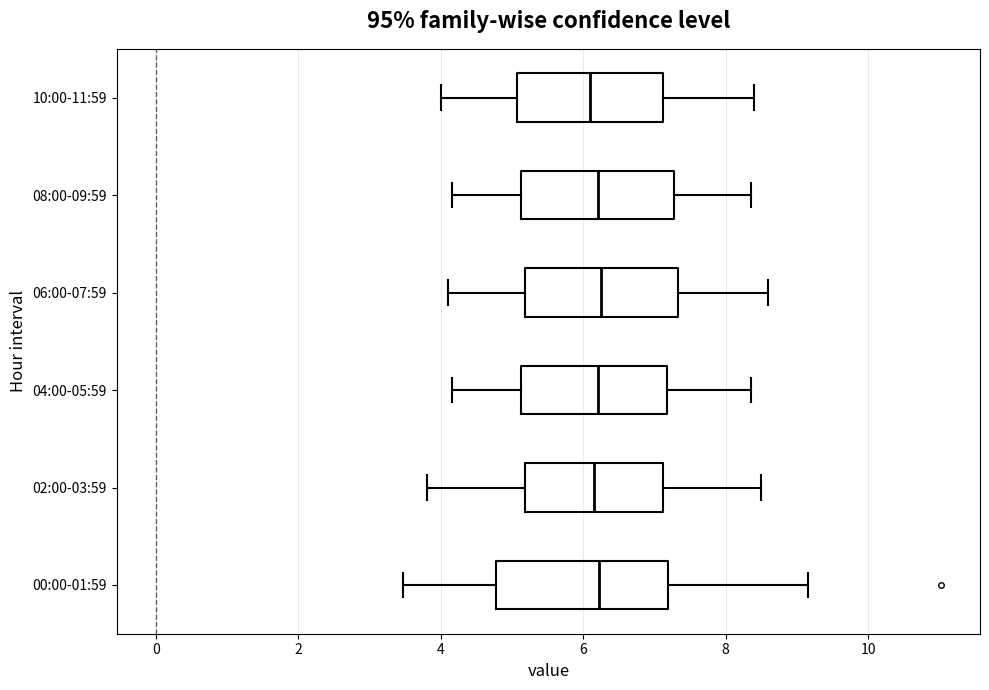

Reading bottom to top, read every box against the x-axis: the position of its median line, the range the box covers, and the ends of its whiskers. The values are not printed on the chart, so give them approximately, as read against the axis.

00:00-01:59: median 6.2, box 4.8 to 7.2, whiskers 3.4 to 9.2
02:00-03:59: median 6.2, box 5.2 to 7.2, whiskers 3.8 to 8.6
04:00-05:59: median 6.2, box 5.2 to 7.2, whiskers 4.2 to 8.4
06:00-07:59: median 6.2, box 5.2 to 7.4, whiskers 4.2 to 8.6
08:00-09:59: median 6.2, box 5.2 to 7.2, whiskers 4.2 to 8.4
10:00-11:59: median 6.2, box 5.0 to 7.2, whiskers 4.0 to 8.4